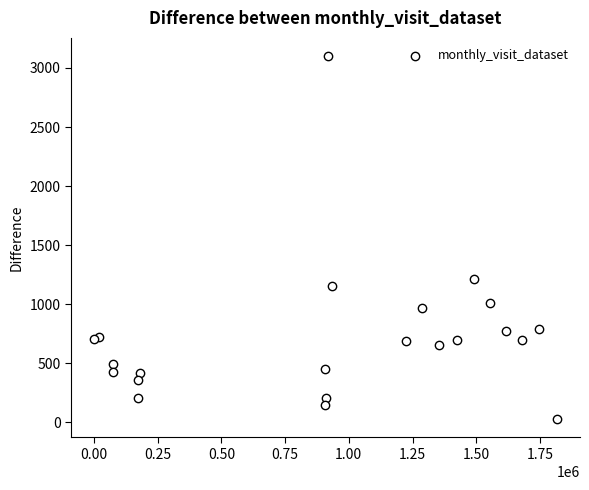

What Y value in the scatter plot is closest to 1563?

1215